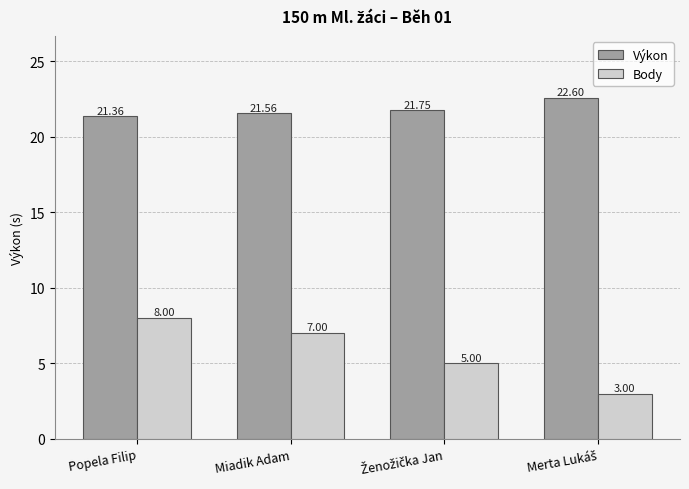

Rank the series by their average value, from lowest to highest.

Body, Výkon